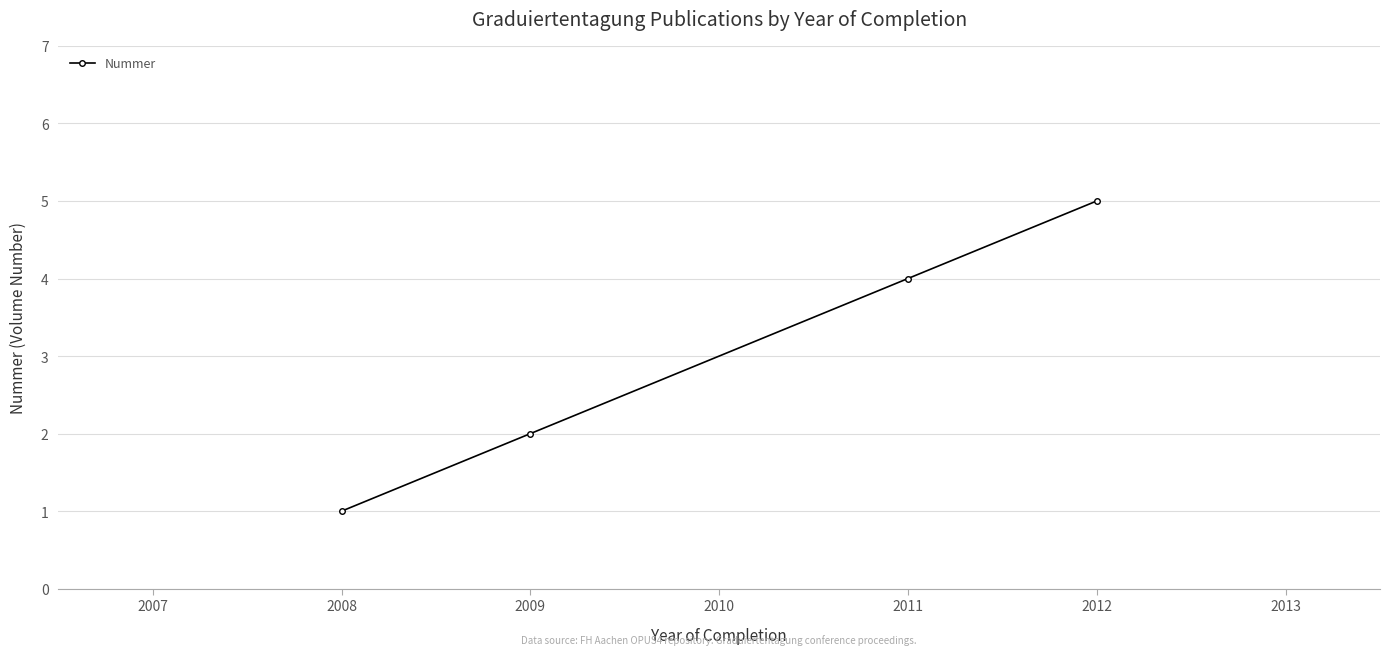

What is the change in value from 2008 to 2012?

+4